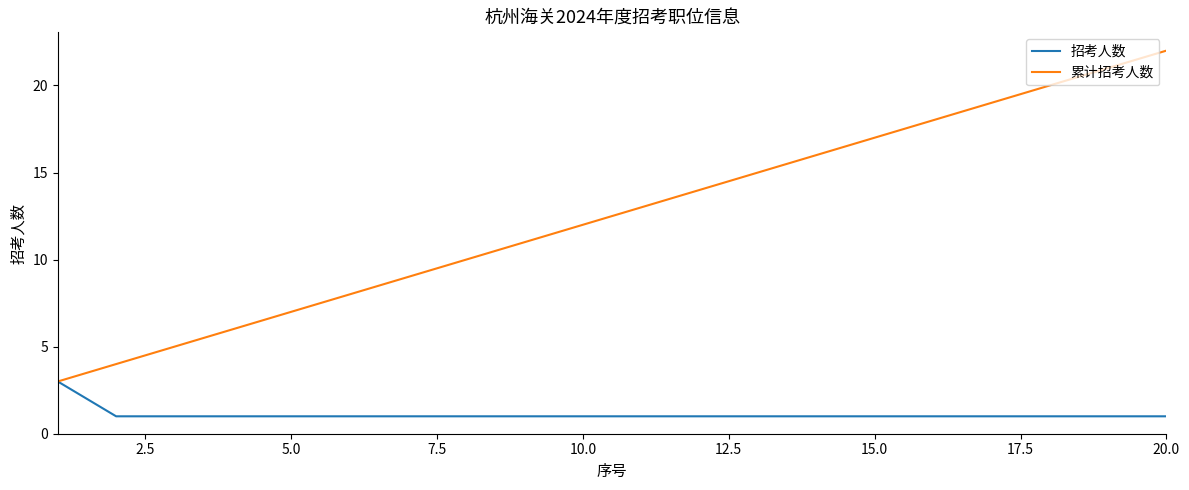

Does the chart display data point markers on the line(s)?

No